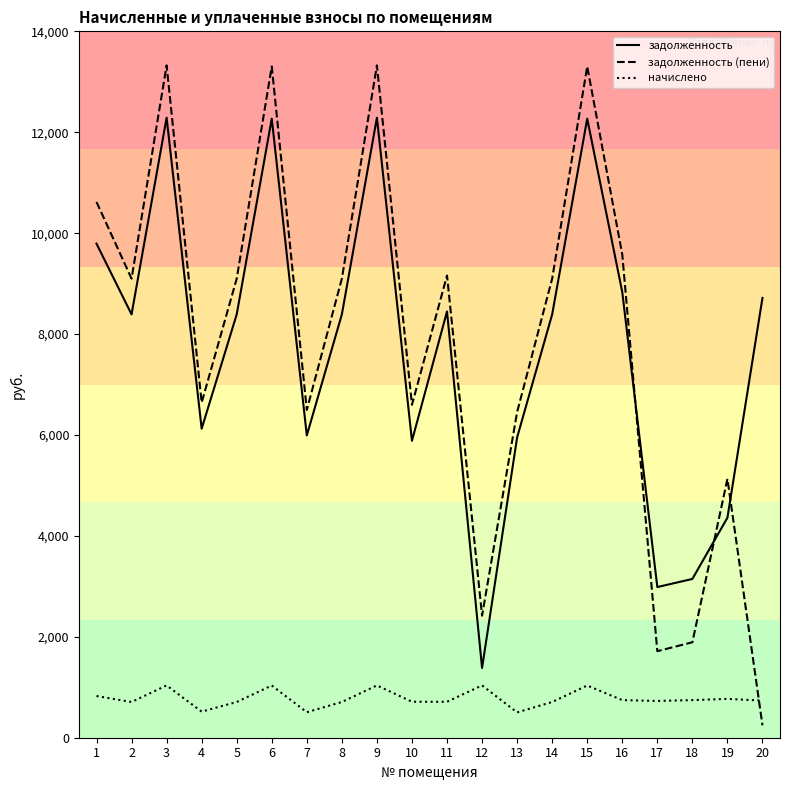

List the series in order of their peak value, highest first.

задолженность (пени), задолженность, начислено